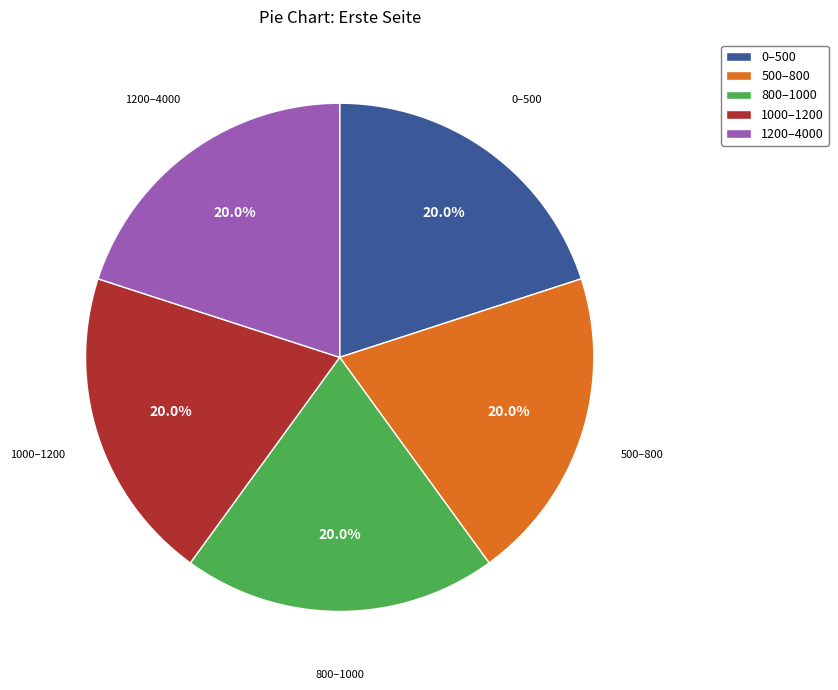

Does 500–800 account for over 50% of the chart?

No